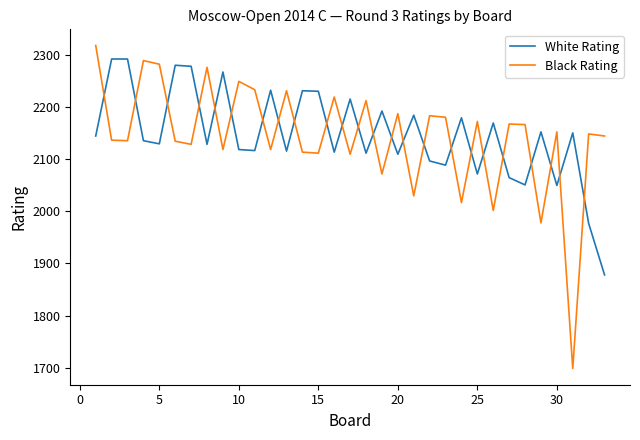

What is the maximum value shown in the chart?

2319